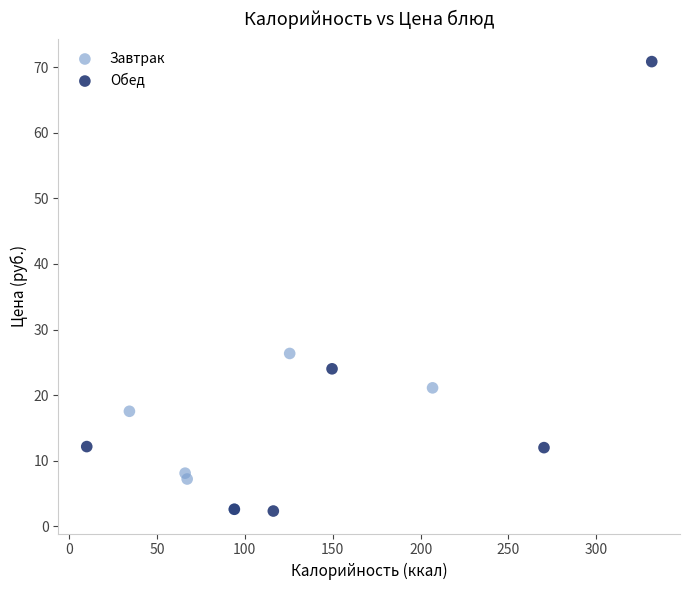

Which series has the widest spread of Y values?

Обед